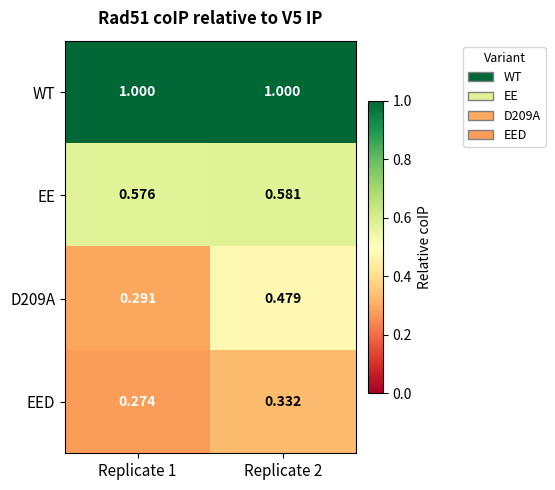

Rank the series by their maximum value, from highest to lowest.

WT, EE, D209A, EED